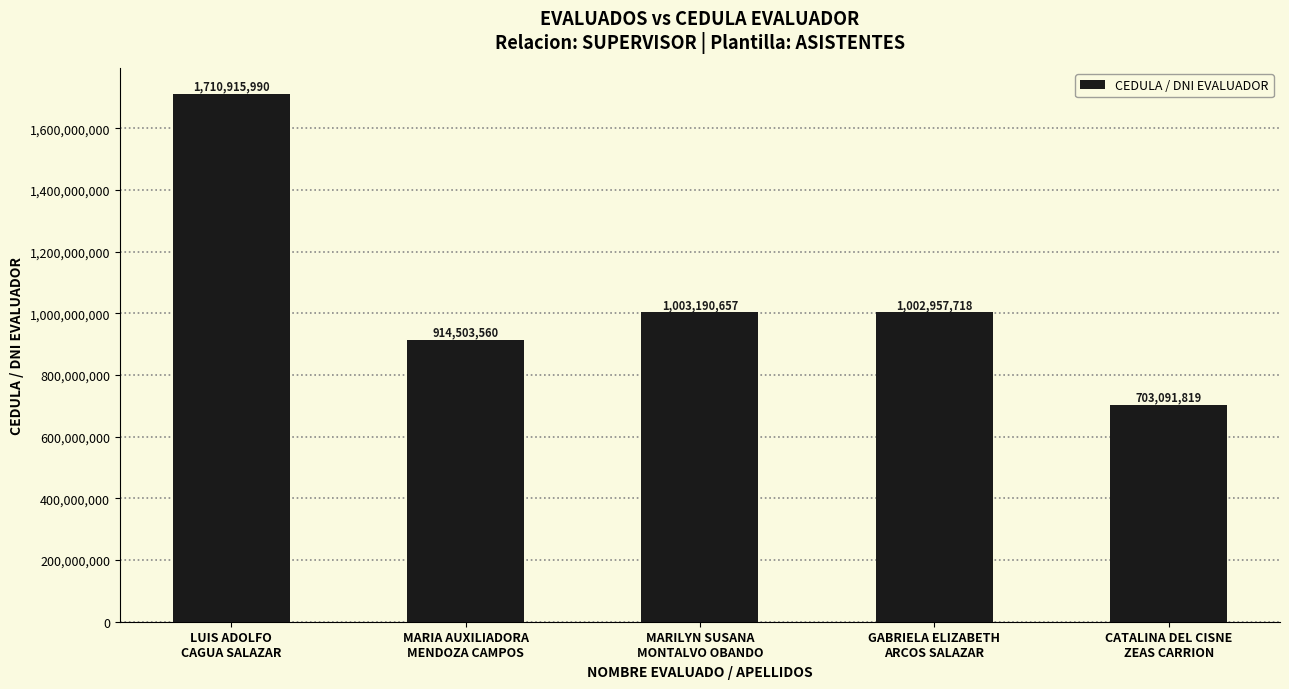

Rank the categories by value from lowest to highest.

CATALINA DEL CISNE
ZEAS CARRION, MARIA AUXILIADORA
MENDOZA CAMPOS, GABRIELA ELIZABETH
ARCOS SALAZAR, MARILYN SUSANA
MONTALVO OBANDO, LUIS ADOLFO
CAGUA SALAZAR